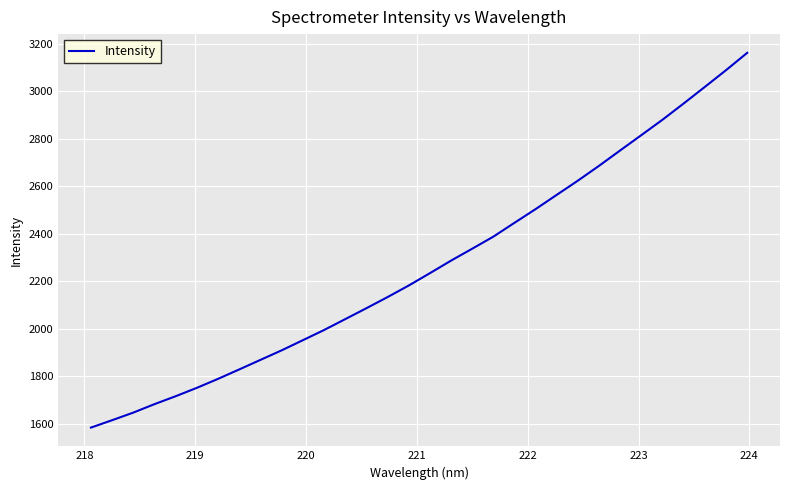

What is the minimum value shown in the chart?

1584.3